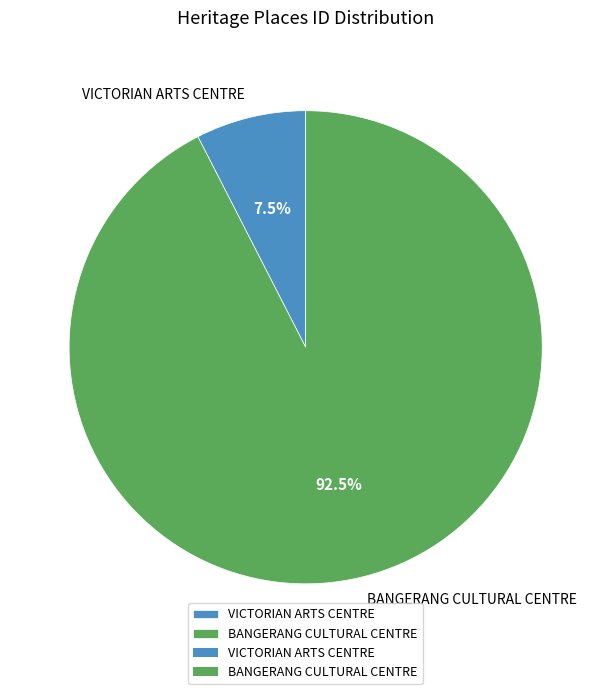

Combined, what portion of the pie is BANGERANG CULTURAL CENTRE and VICTORIAN ARTS CENTRE?

100.0%